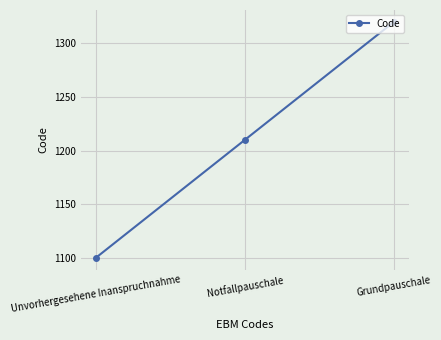

List the labels in order of value, smallest first.

Unvorhergesehene Inanspruchnahme, Notfallpauschale, Grundpauschale